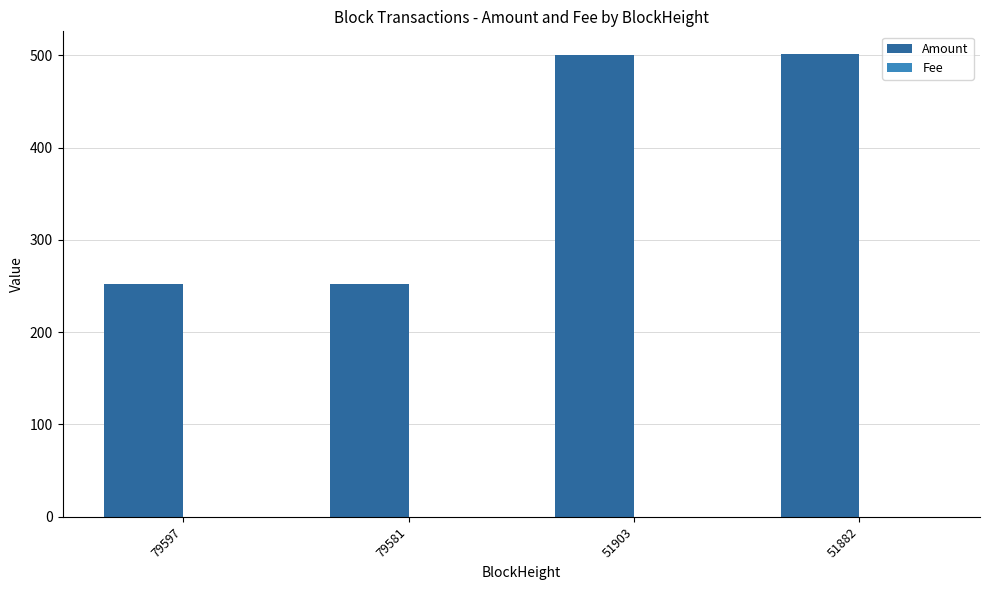

How many groups of bars are there?

4